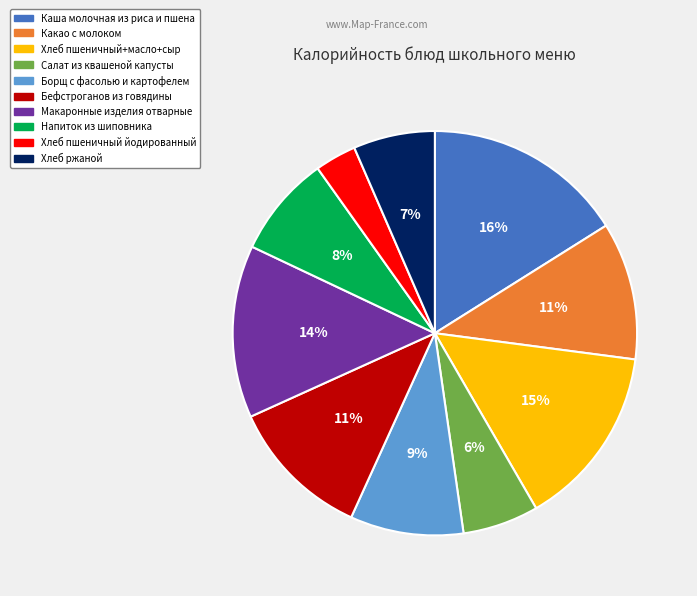

Approximately how many times larger is the value at Макаронные изделия отварные compared to Хлеб пшеничный+масло+сыр?

0.9